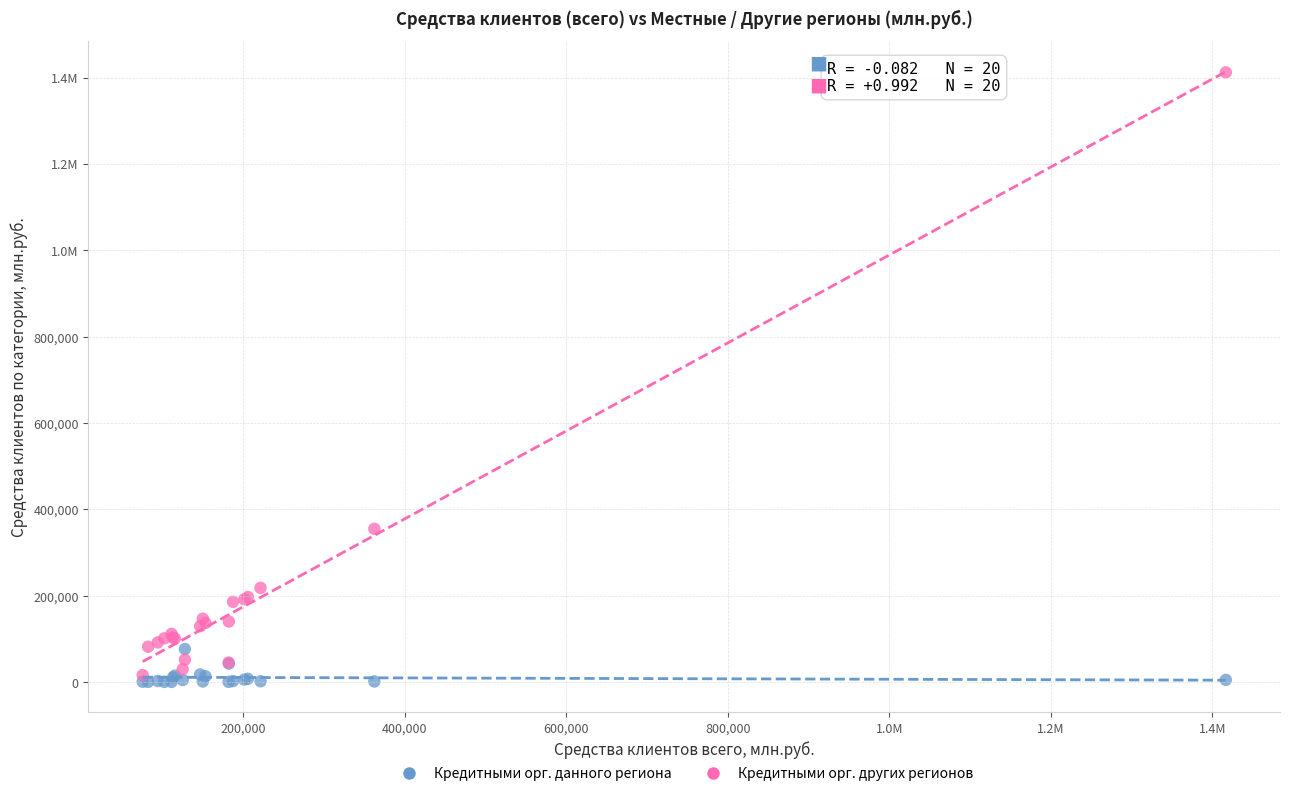

What are all the series names shown in the legend?

Кредитными орг. данного региона, Кредитными орг. других регионов